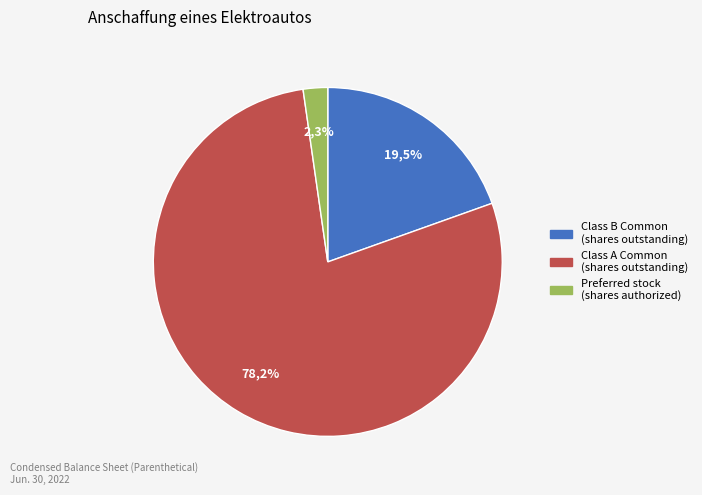

Is there a majority slice in this chart?

Yes